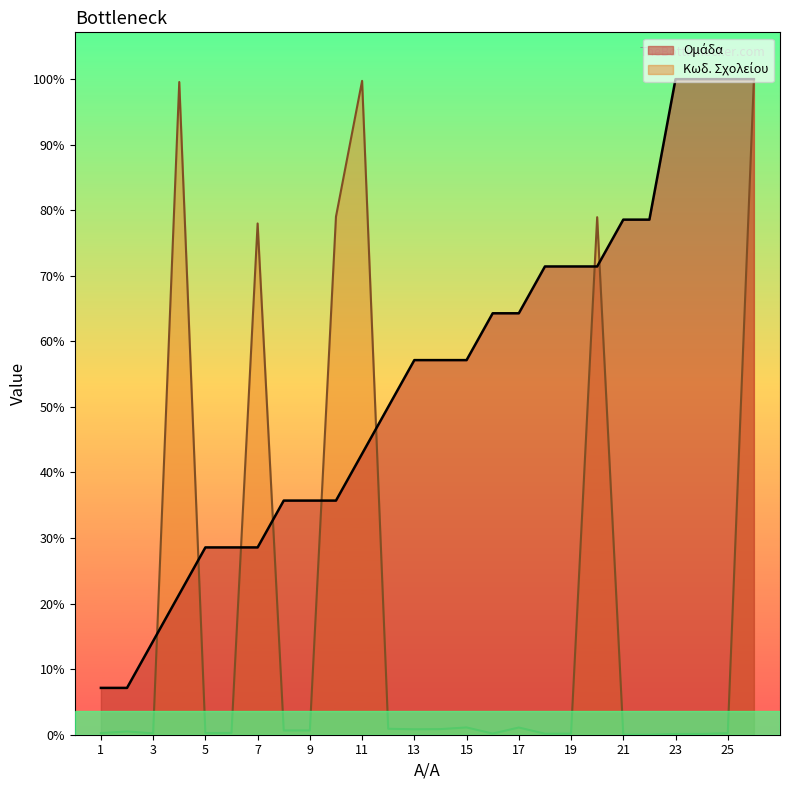

Rank the series at 20 from highest to lowest value.

Κωδ. Σχολείου (scaled), Ομάδα